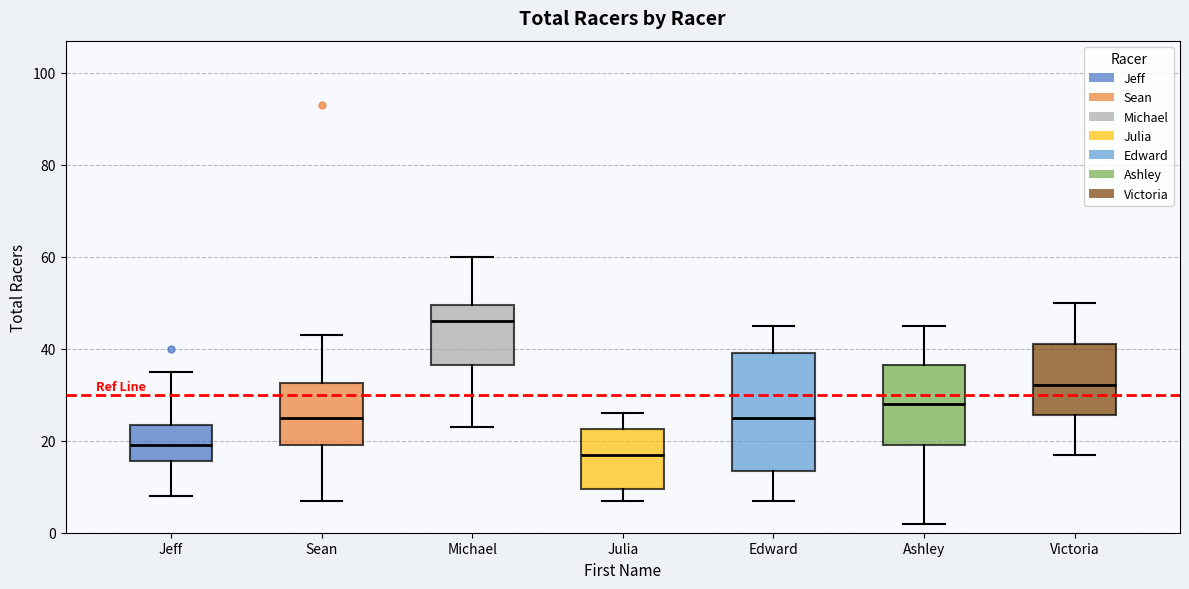

Which box's median line is the highest?

Michael